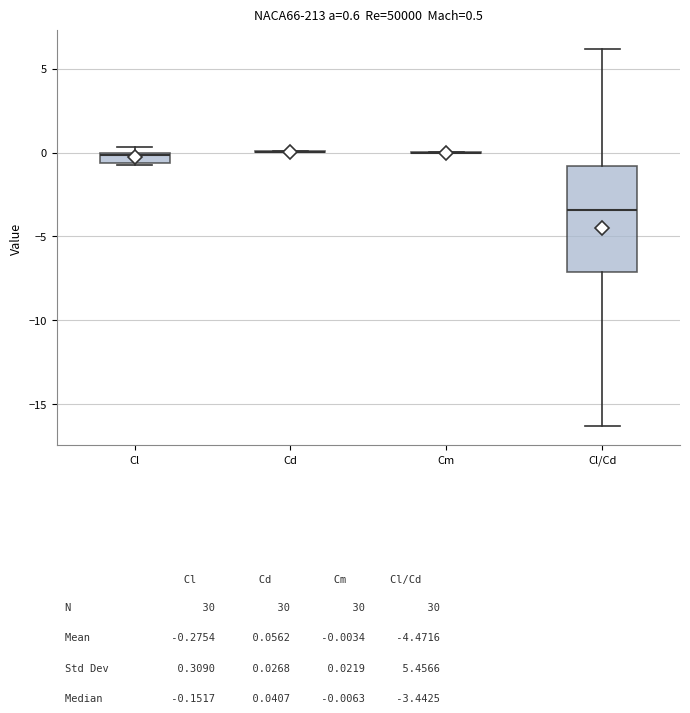

Which box is the tallest, from its lower edge to its upper edge?

Cl/Cd